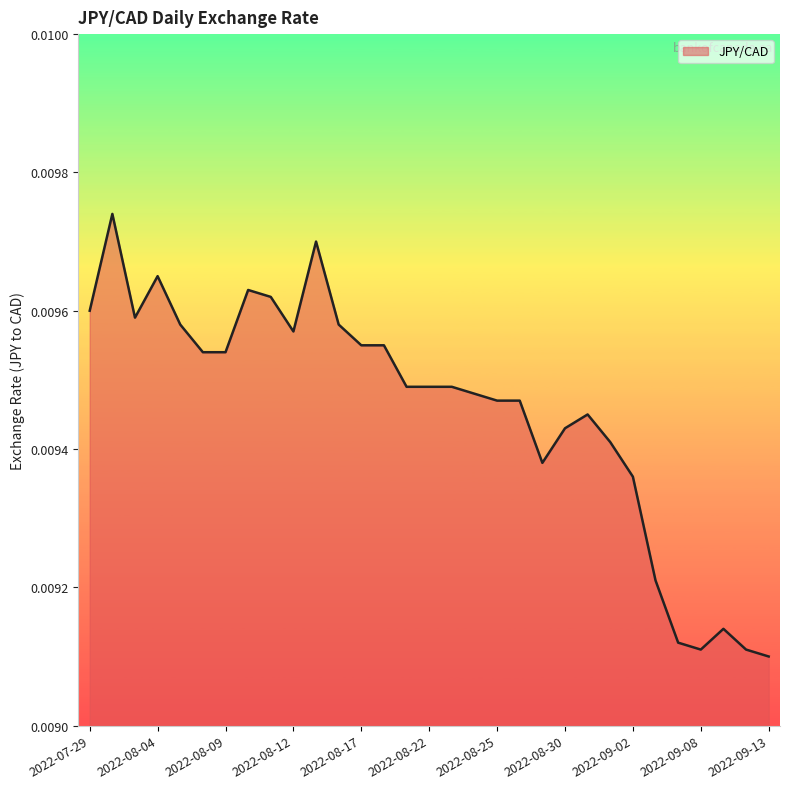

List the labels in order of value, largest first.

2022-08-02, 2022-08-15, 2022-08-04, 2022-08-10, 2022-08-11, 2022-07-29, 2022-08-03, 2022-08-05, 2022-08-16, 2022-08-12, 2022-08-17, 2022-08-18, 2022-08-08, 2022-08-09, 2022-08-19, 2022-08-22, 2022-08-23, 2022-08-24, 2022-08-25, 2022-08-26, 2022-08-31, 2022-08-30, 2022-09-01, 2022-08-29, 2022-09-02, 2022-09-06, 2022-09-09, 2022-09-07, 2022-09-08, 2022-09-12, 2022-09-13